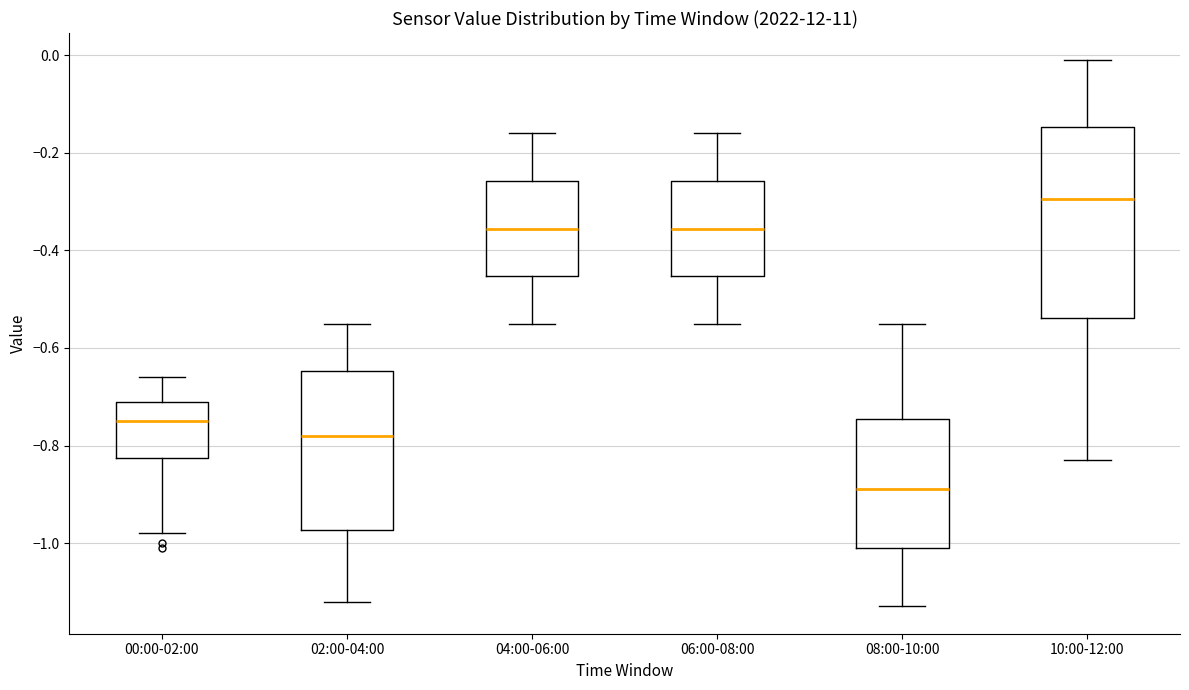

Reading left to right, read every box against the y-axis: the position of its median line, the range the box covers, and the ends of its whiskers. The values are not printed on the chart, so give them approximately, as read against the axis.

00:00-02:00: median -0.74, box -0.82 to -0.70, whiskers -0.98 to -0.66
02:00-04:00: median -0.78, box -0.98 to -0.64, whiskers -1.12 to -0.54
04:00-06:00: median -0.36, box -0.46 to -0.26, whiskers -0.54 to -0.16
06:00-08:00: median -0.36, box -0.46 to -0.26, whiskers -0.54 to -0.16
08:00-10:00: median -0.88, box -1.00 to -0.74, whiskers -1.12 to -0.54
10:00-12:00: median -0.30, box -0.54 to -0.14, whiskers -0.82 to 0.00